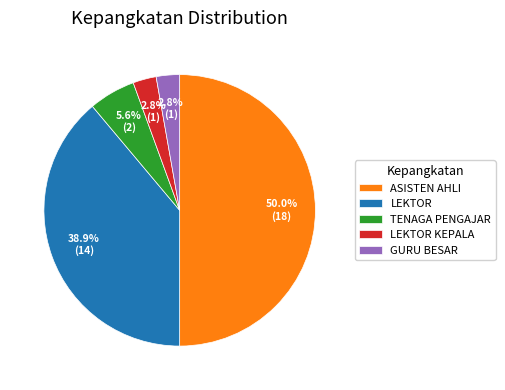

Is the sum of TENAGA PENGAJAR and LEKTOR greater than half?

No